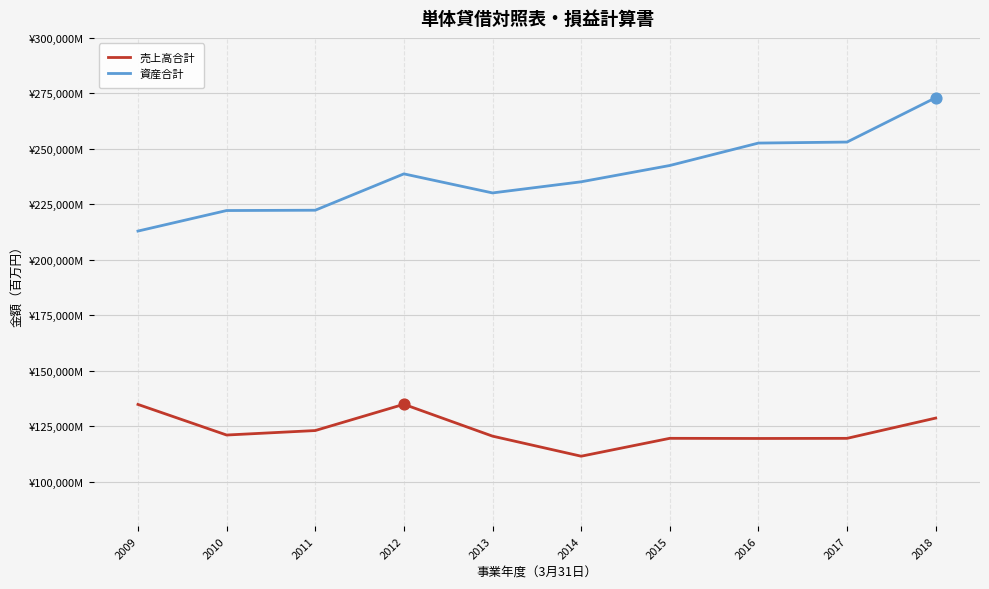

Is the value of 資産合計 at 2010 greater than the value of 売上高合計 at 2010?

Yes